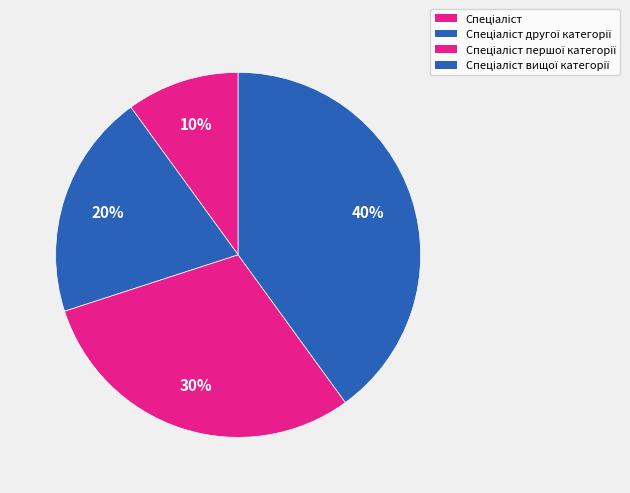

How many segments does this pie chart have?

4